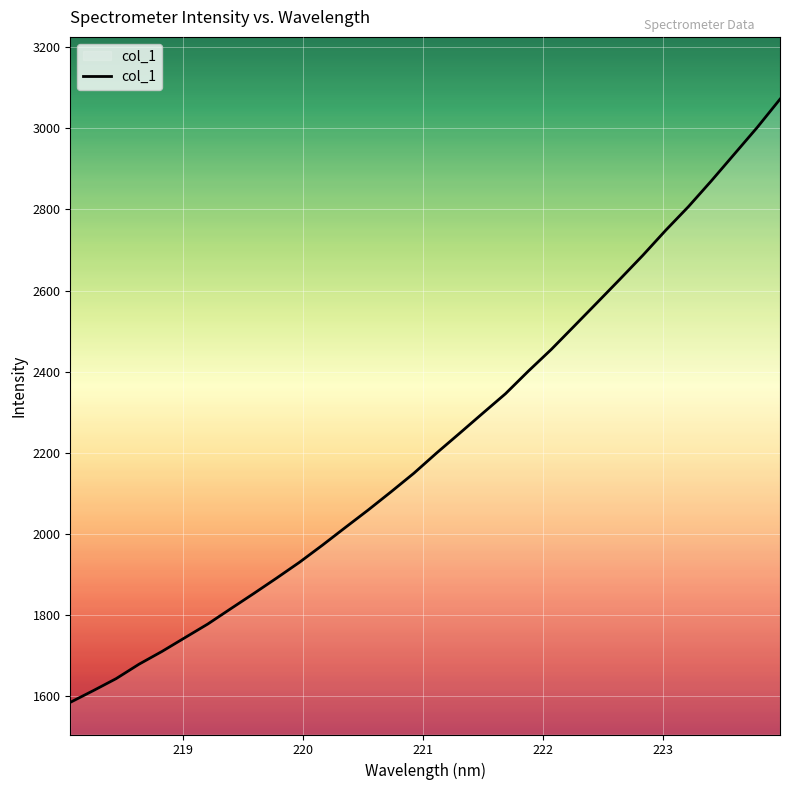

True or false: the data has more than 1 interior local peaks.

False